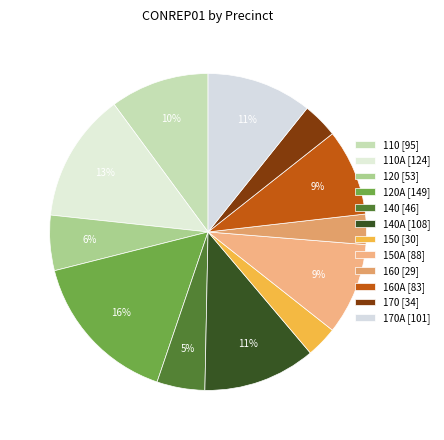

To the nearest percent, what is the average slice percentage?

8%